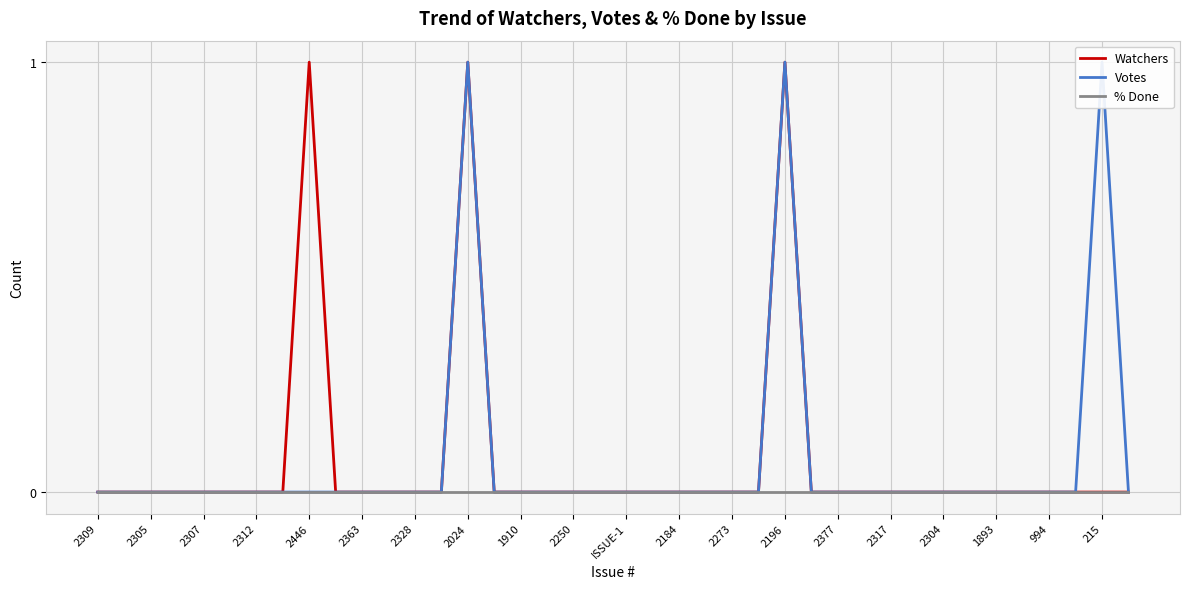

Reading left to right, extract all data points from this chart.

Watchers: 0	0	0	0	0	0	0	0	1	0	0	0	0	0	1	0	0	0	0	0	0	0	0	0	0	0	1	0	0	0	0	0	0	0	0	0	0	0	0	0
Votes: 0	0	0	0	0	0	0	0	0	0	0	0	0	0	1	0	0	0	0	0	0	0	0	0	0	0	1	0	0	0	0	0	0	0	0	0	0	0	1	0
% Done: 0	0	0	0	0	0	0	0	0	0	0	0	0	0	0	0	0	0	0	0	0	0	0	0	0	0	0	0	0	0	0	0	0	0	0	0	0	0	0	0